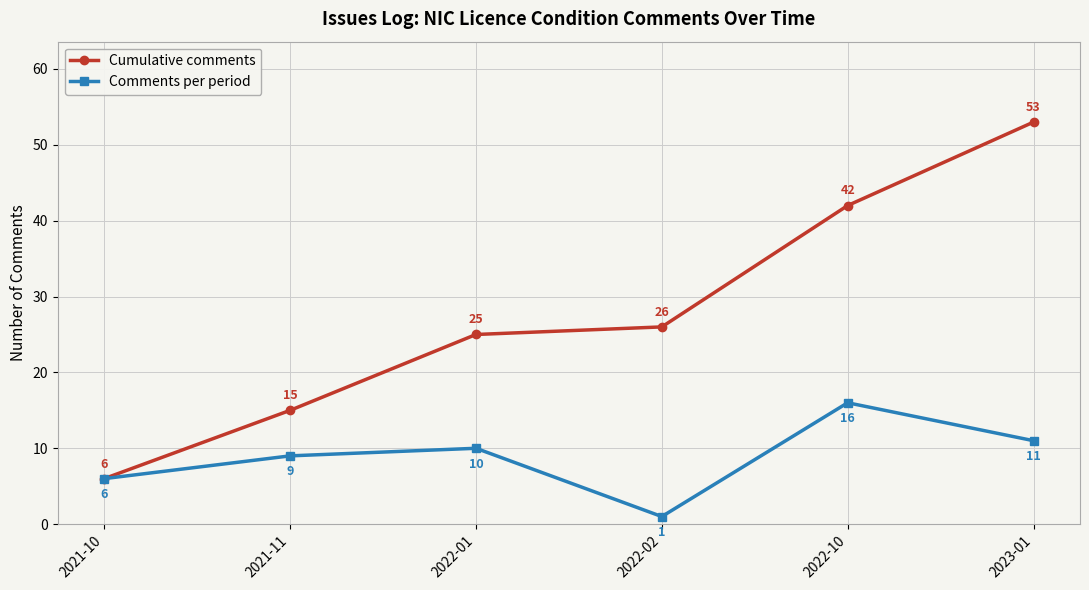

Rank the series by their maximum value, from lowest to highest.

Comments per period, Cumulative comments